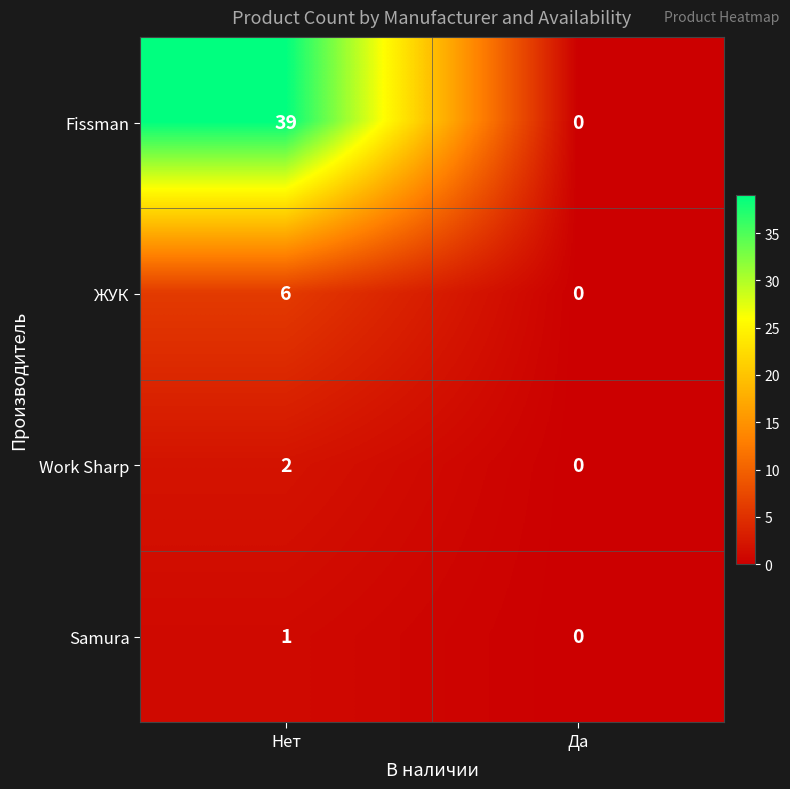

True or false: Fissman has a value of 39 at Нет.

True